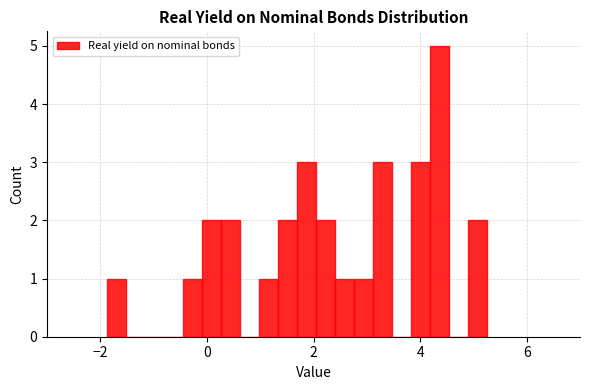

Read against the x-axis, roughly where is the centre of the tallest bar?

4.4